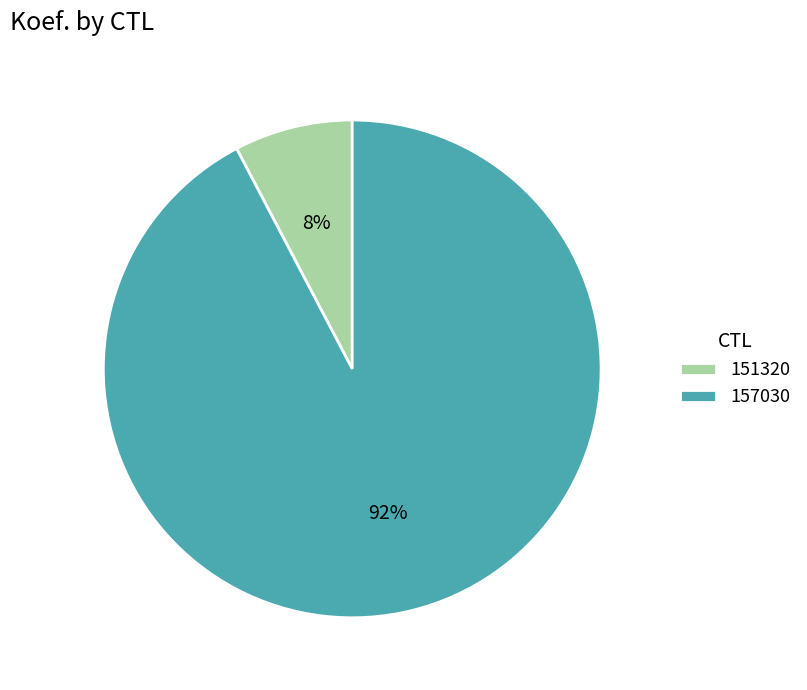

Combined, do 157030 and 151320 account for over 50%?

Yes